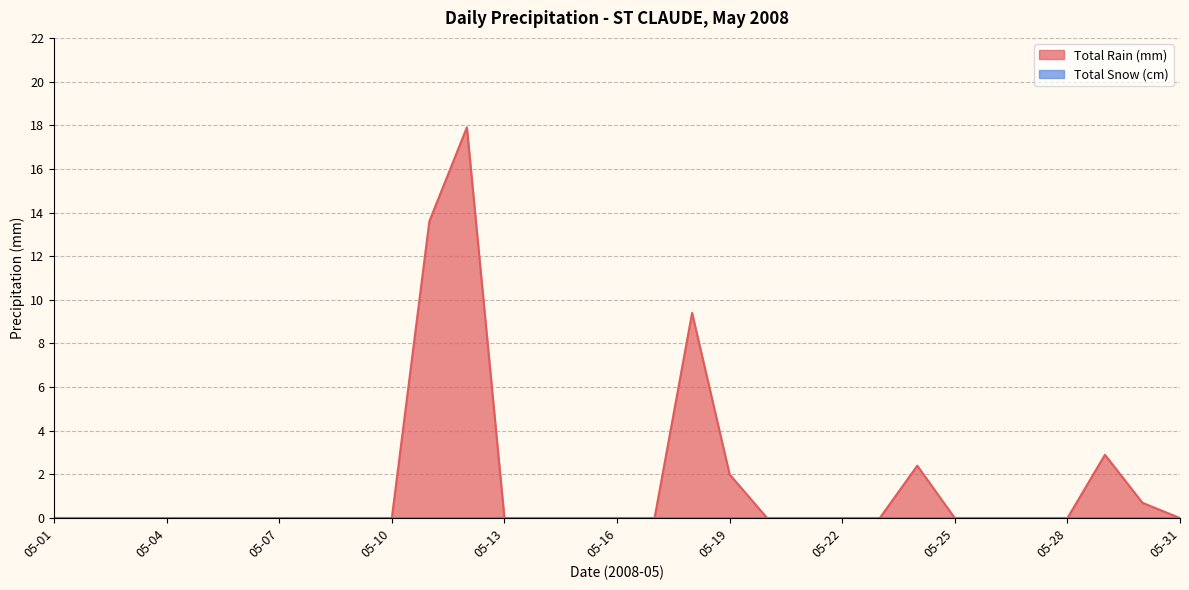

How many points are higher than both their immediate neighbors (excluding endpoints)?

4